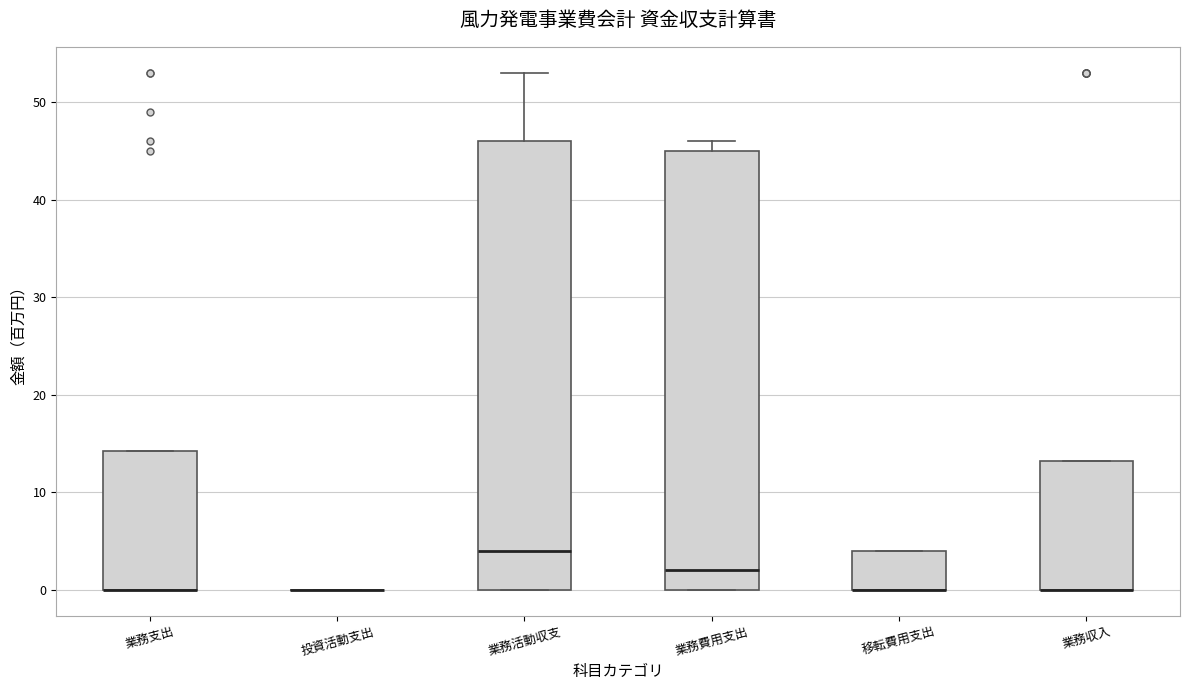

Where is the upper edge of the box for 業務費用支出 on the y-axis? The values are not printed on the chart, so give them approximately, as read against the axis.

45